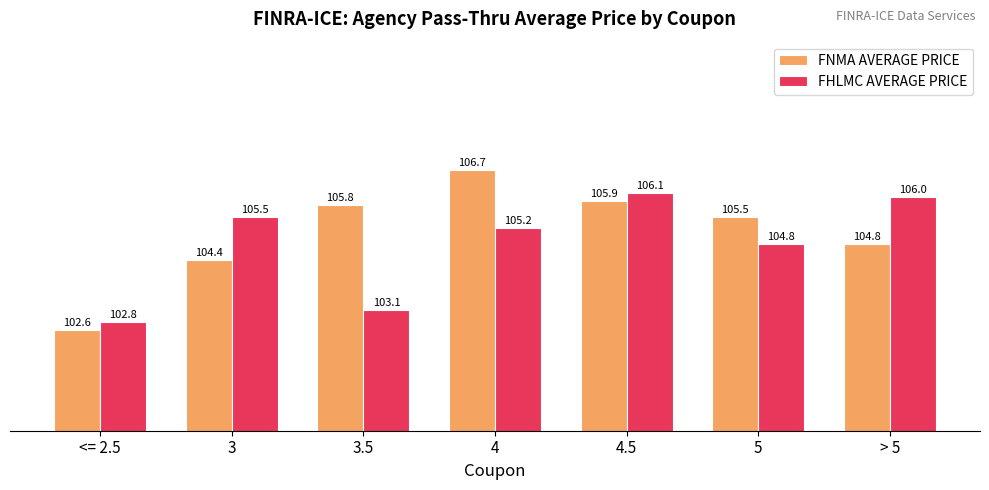

Read the FNMA AVERAGE PRICE value at > 5.

104.8